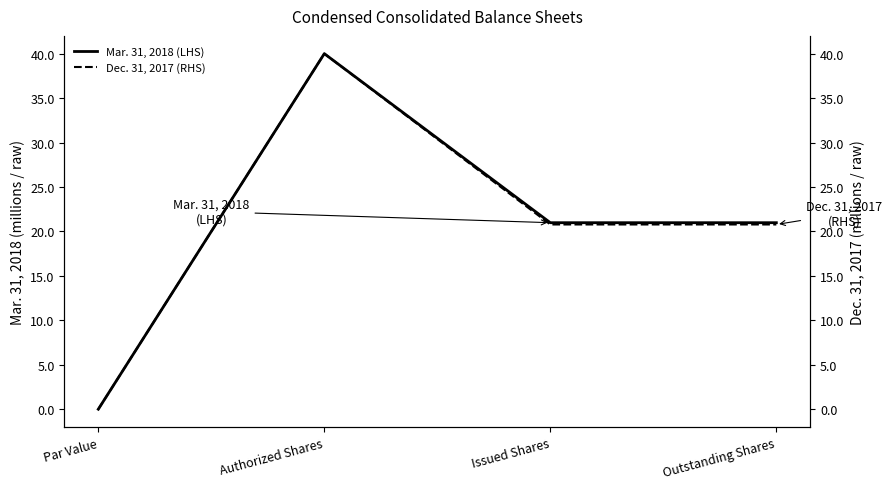

Count the number of categories in the chart.

4